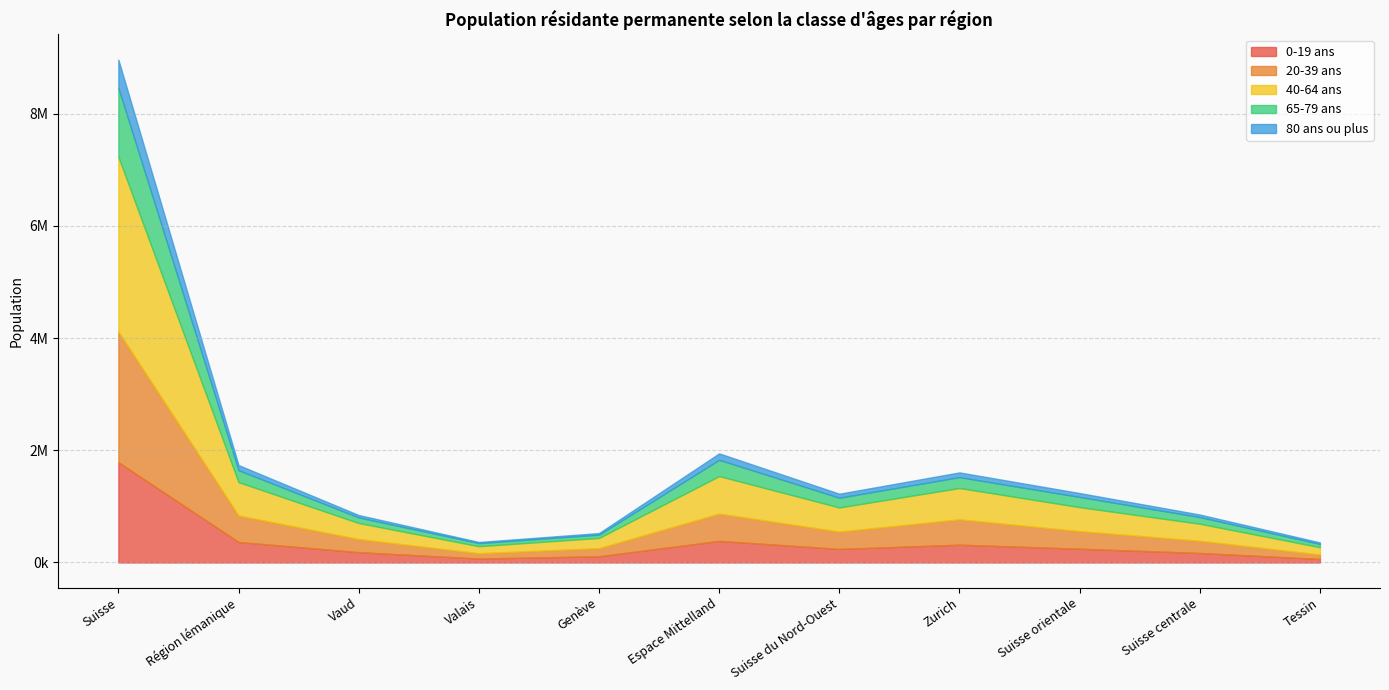

Reading left to right, transcribe all the data shown in this chart.

0-19 ans: Suisse=1786666	Région lémanique=365436	Vaud=184090	Valais=70489	Genève=110857	Espace Mittelland=384833	Suisse du Nord-Ouest=241655	Zurich=317285	Suisse orientale=244953	Suisse centrale=169650	Tessin=62854
20-39 ans: Suisse=2328145	Région lémanique=471307	Vaud=233320	Valais=94097	Genève=143890	Espace Mittelland=486505	Suisse du Nord-Ouest=308787	Zurich=451830	Suisse orientale=314006	Suisse centrale=216906	Tessin=78804
40-64 ans: Suisse=3115449	Région lémanique=595304	Vaud=286347	Valais=125841	Genève=183116	Espace Mittelland=668427	Suisse du Nord-Ouest=430291	Zurich=558170	Suisse orientale=427856	Suisse centrale=304026	Tessin=131375
65-79 ans: Suisse=1226819	Région lémanique=212503	Vaud=99428	Valais=54925	Genève=58150	Espace Mittelland=289949	Suisse du Nord-Ouest=173726	Zurich=193689	Suisse orientale=181345	Suisse centrale=118638	Tessin=56969
80 ans ou plus: Suisse=503738	Région lémanique=91255	Vaud=42574	Valais=20413	Genève=28268	Espace Mittelland=114558	Suisse du Nord-Ouest=71140	Zurich=84290	Suisse orientale=69173	Suisse centrale=45610	Tessin=27712